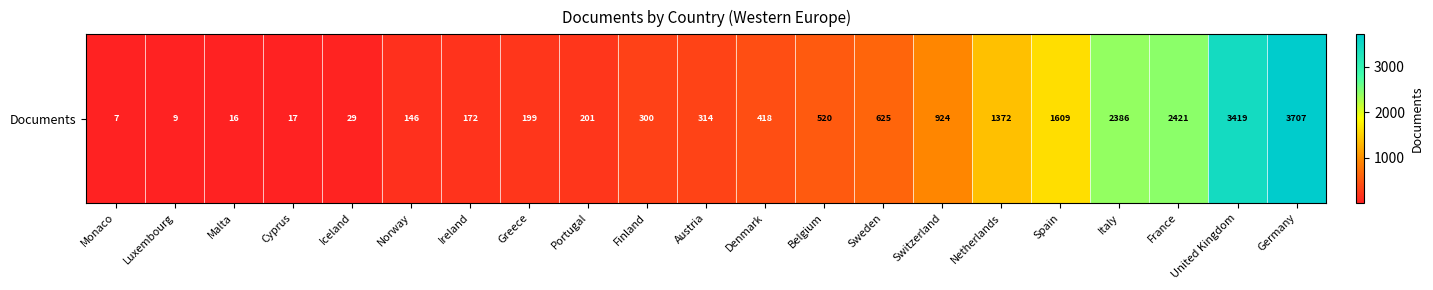

List the labels in order of value, largest first.

Germany, United Kingdom, France, Italy, Spain, Netherlands, Switzerland, Sweden, Belgium, Denmark, Austria, Finland, Portugal, Greece, Ireland, Norway, Iceland, Cyprus, Malta, Luxembourg, Monaco